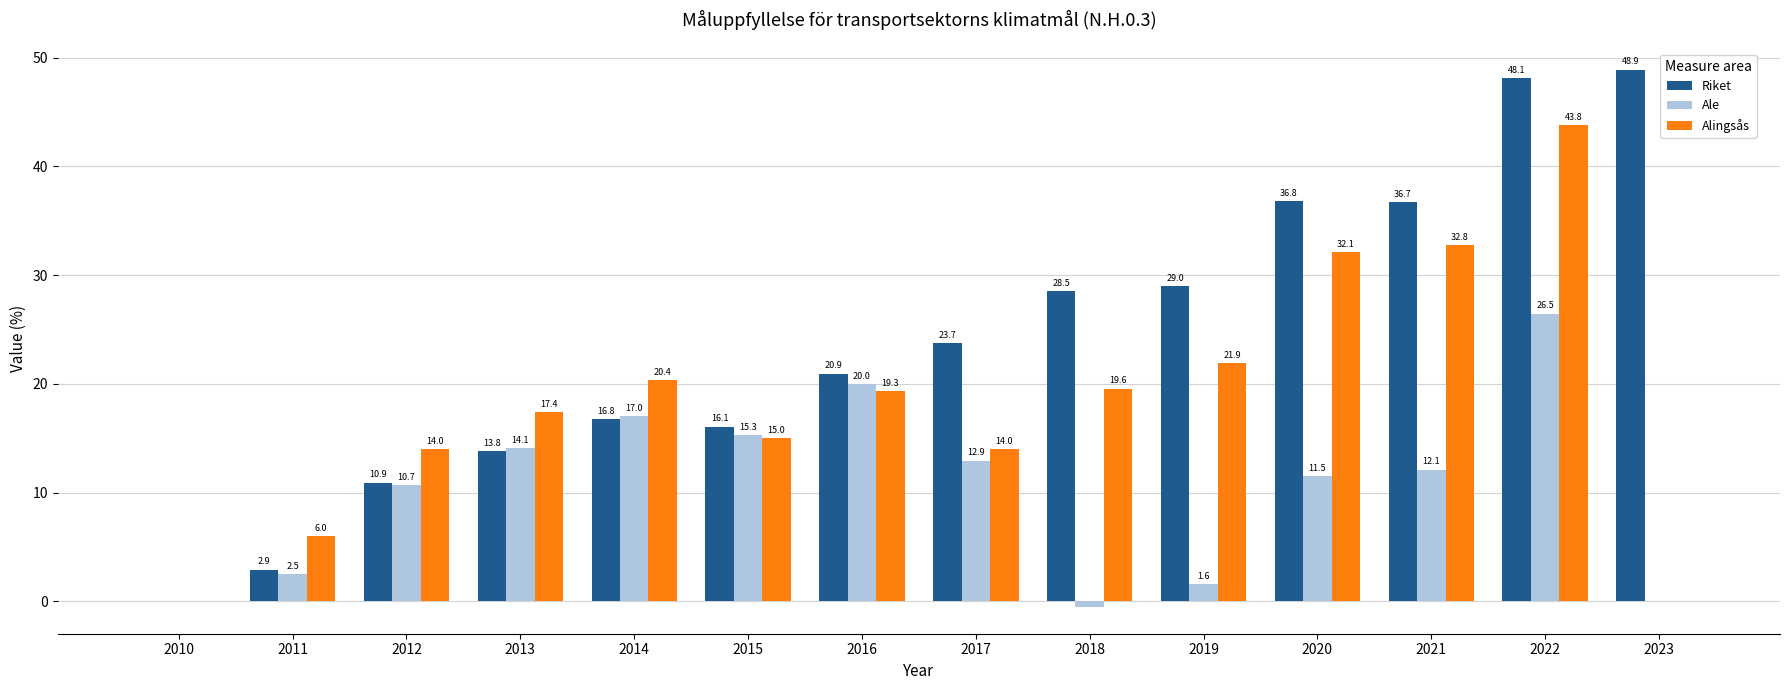

Read the Alingsås value at 2015.

15.0